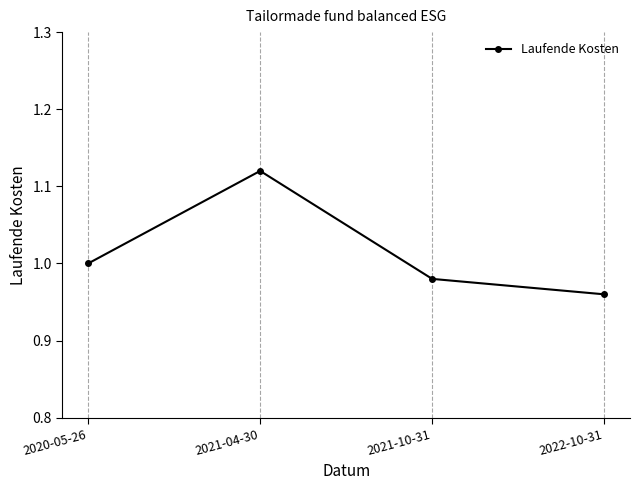

List the labels in order of value, largest first.

2021-04-30, 2020-05-26, 2021-10-31, 2022-10-31